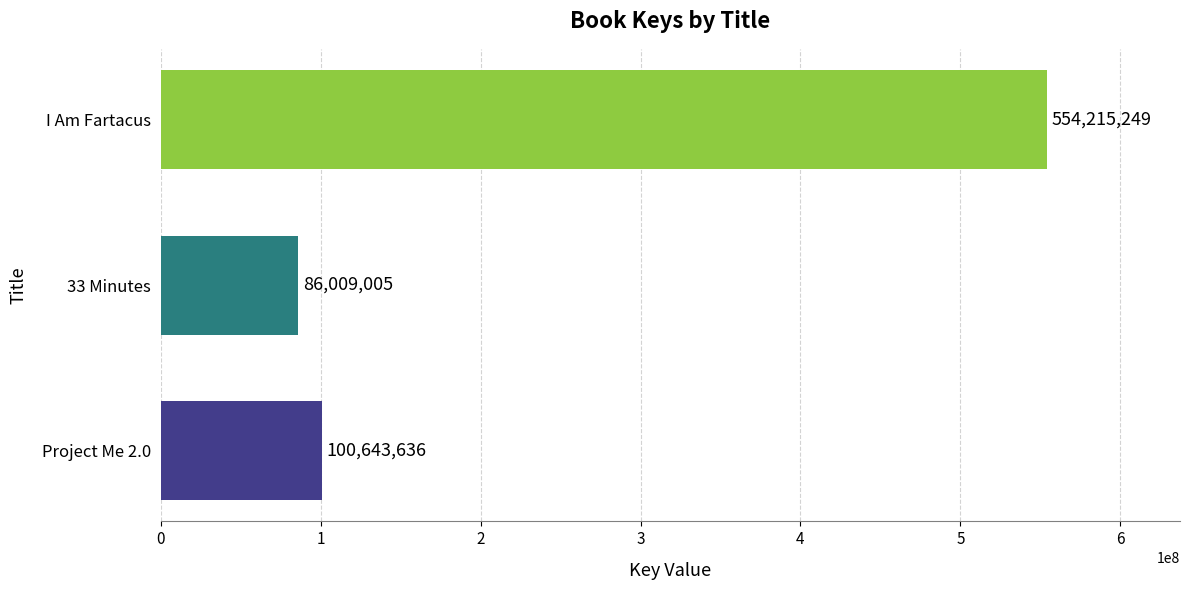

What is the change in value from Project Me 2.0 to I Am Fartacus?

+453571613